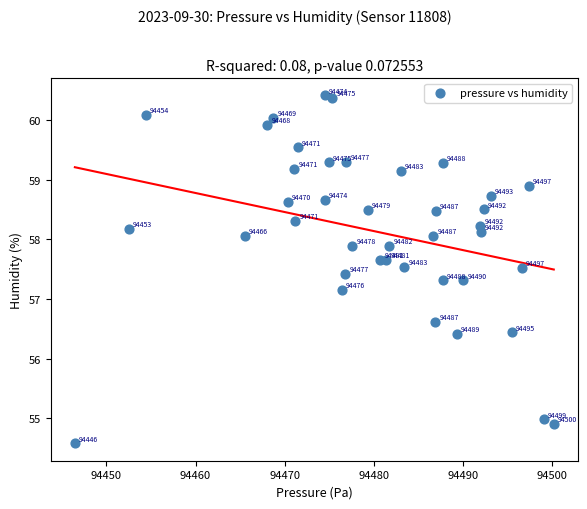

What is the range of Y values (max minus min)?

5.8